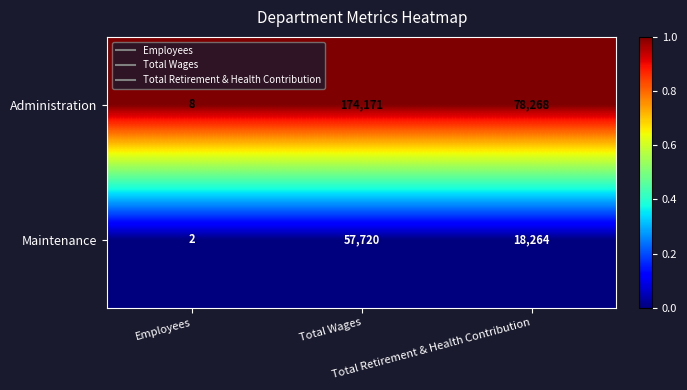

Which series has the largest total across all categories?

Administration